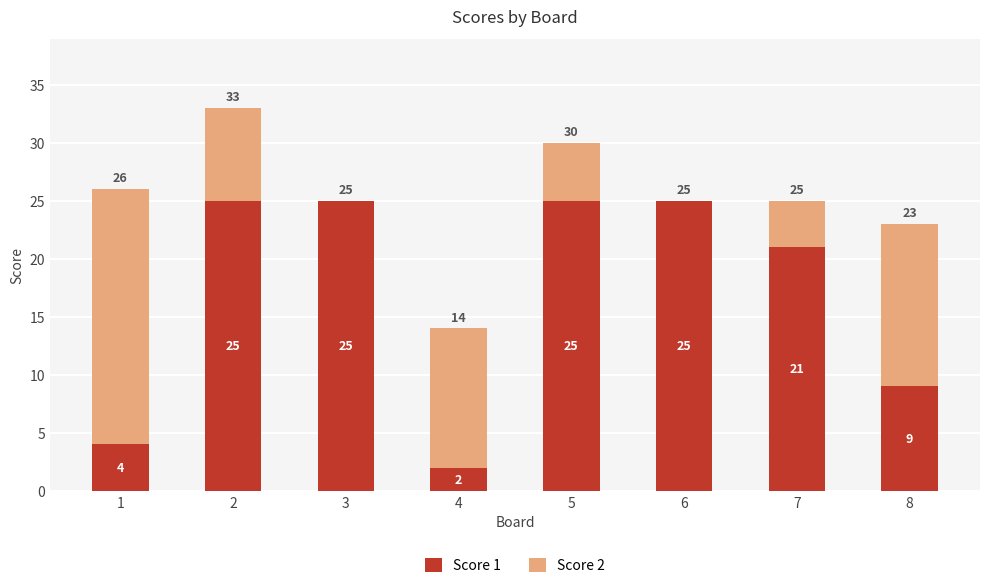

The Score 1 series shows 36 at 5. True or false?

False